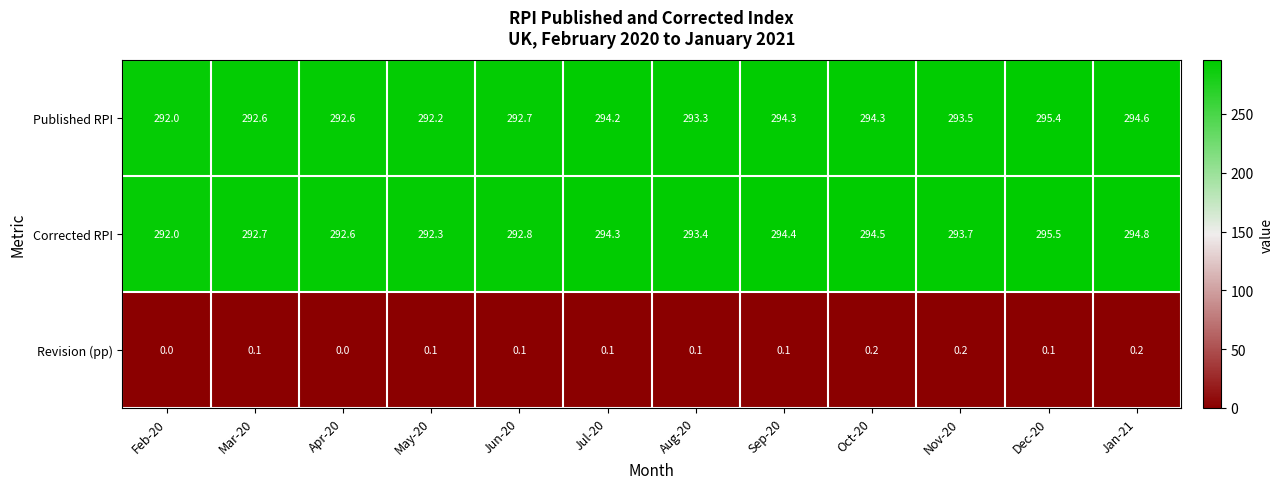

Count the number of categories in the chart.

12